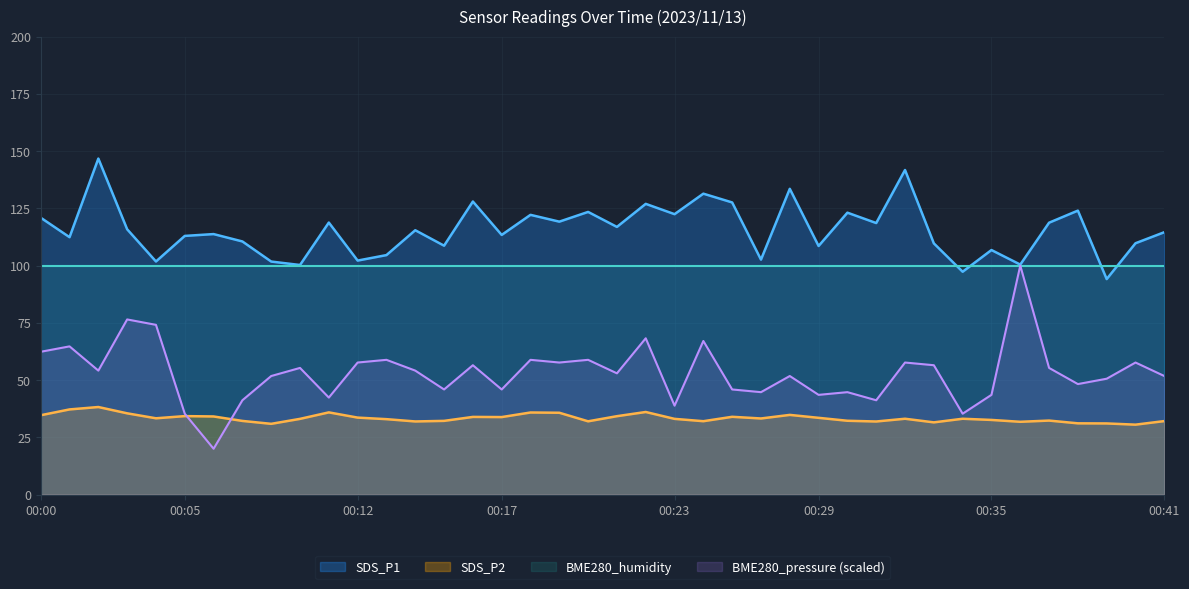

What is the smallest value displayed?

20.0